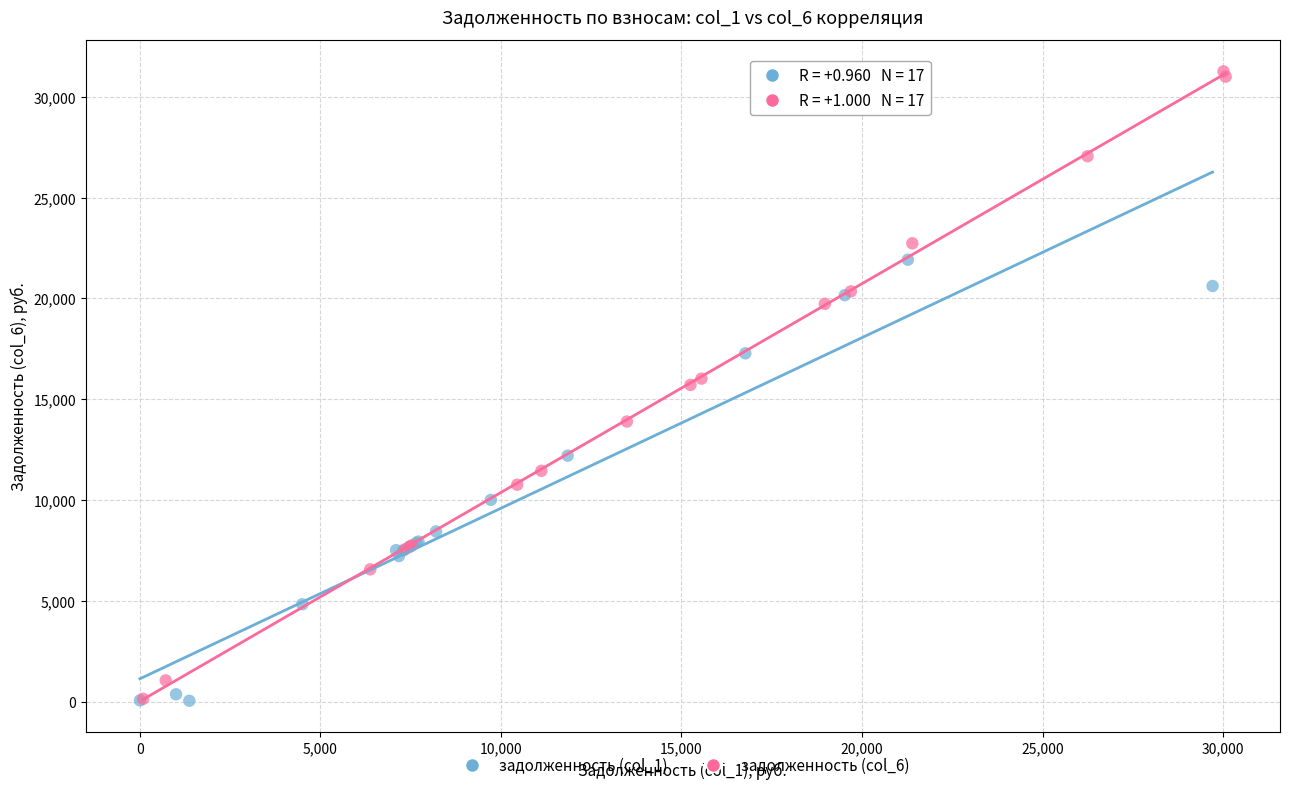

Which series has the widest spread of Y values?

задолженность (col_6)